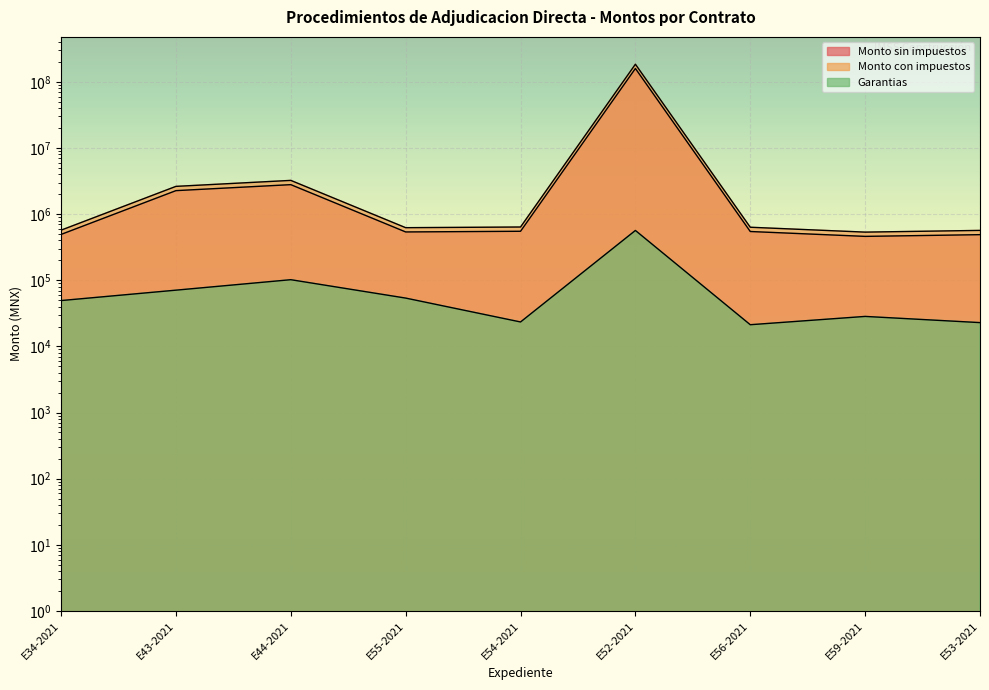

At which label is Monto sin impuestos closest to 79885244?

E44-2021